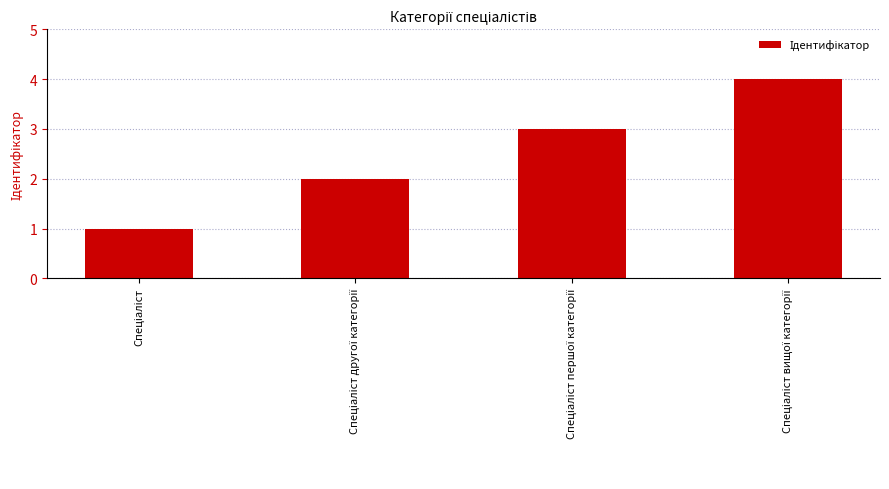

What is the sum of all values?

10